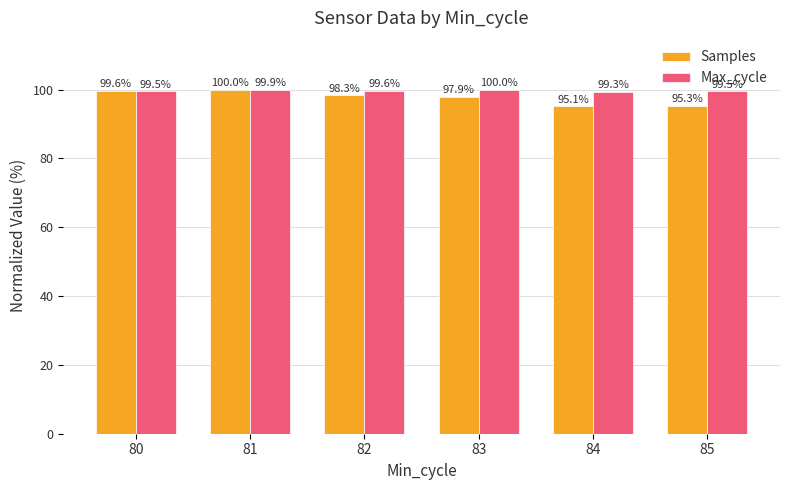

At how many categories does at least one series exceed 99?

6